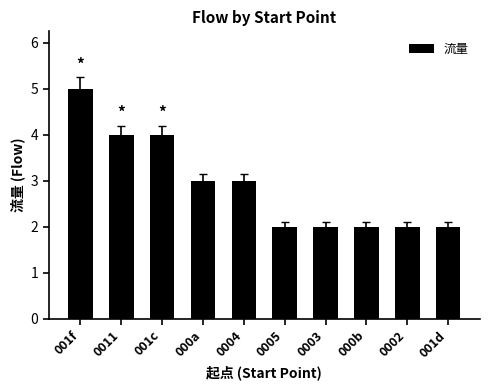

What is the label of the 10th bar from the left?

001d